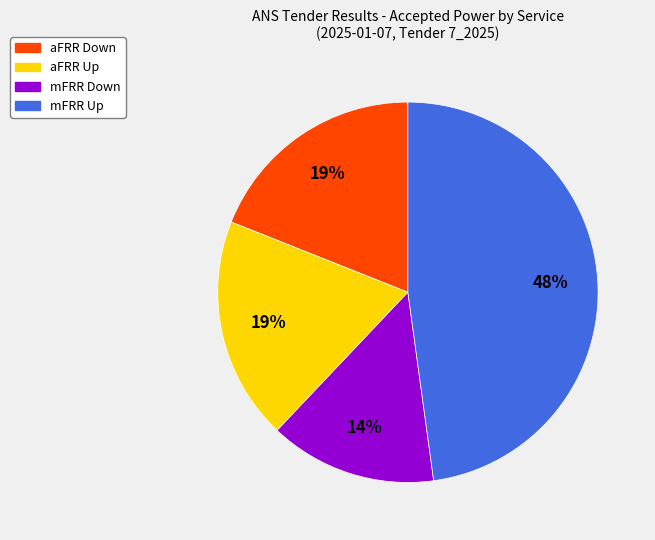

What percentage is the mFRR Down slice, to the nearest percent?

14%